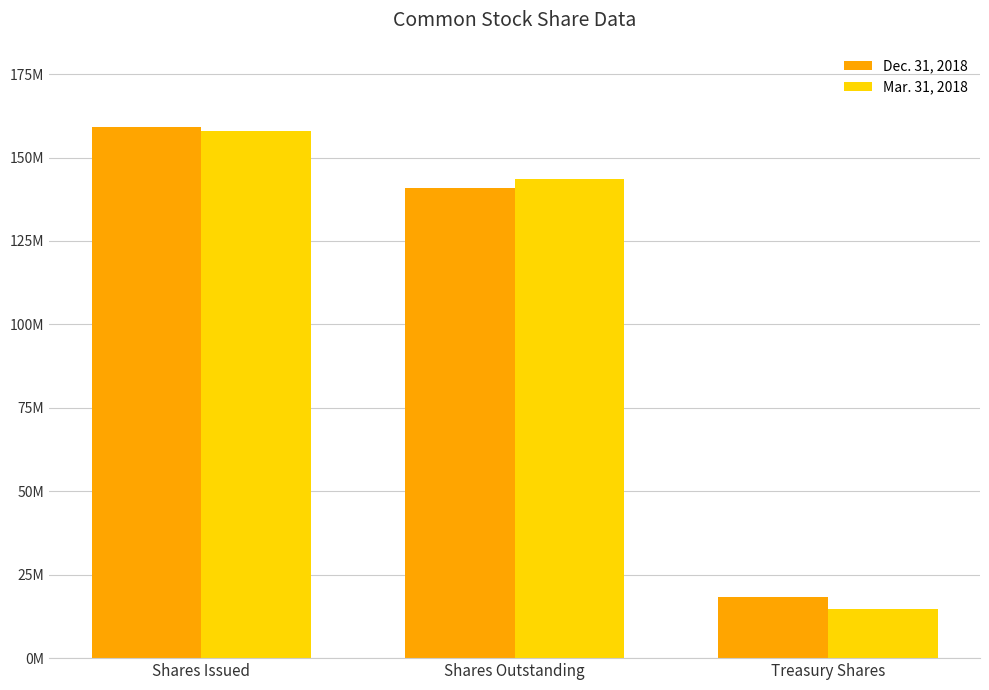

Does the chart contain any negative values?

No